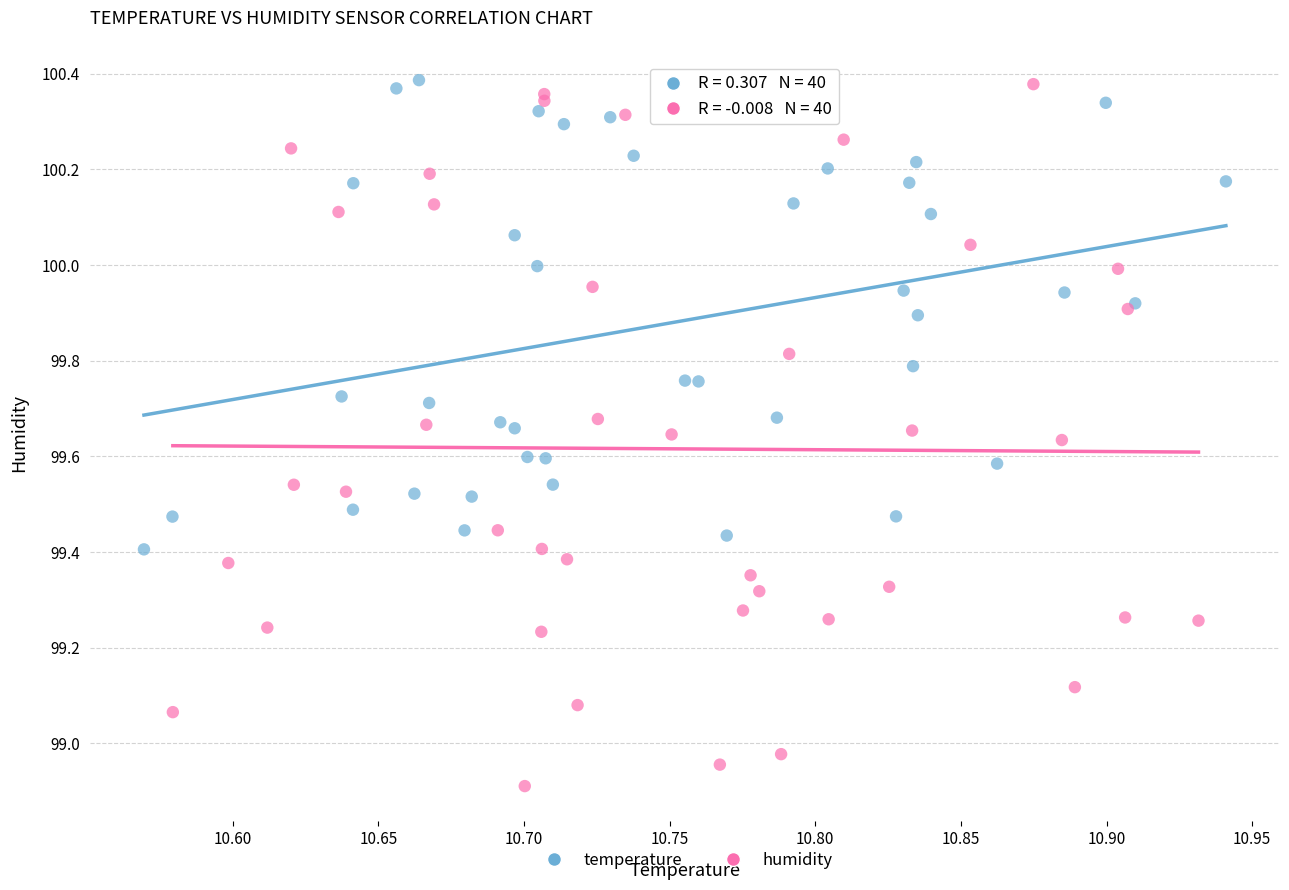

Which series reaches the minimum Y coordinate?

humidity